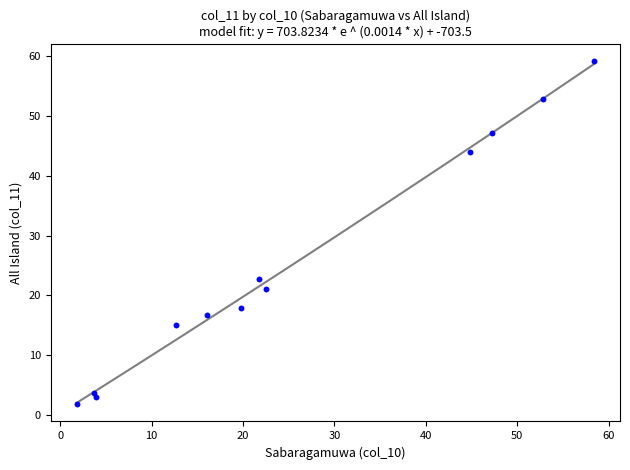

What Y value in the scatter plot is closest to 30?

22.8